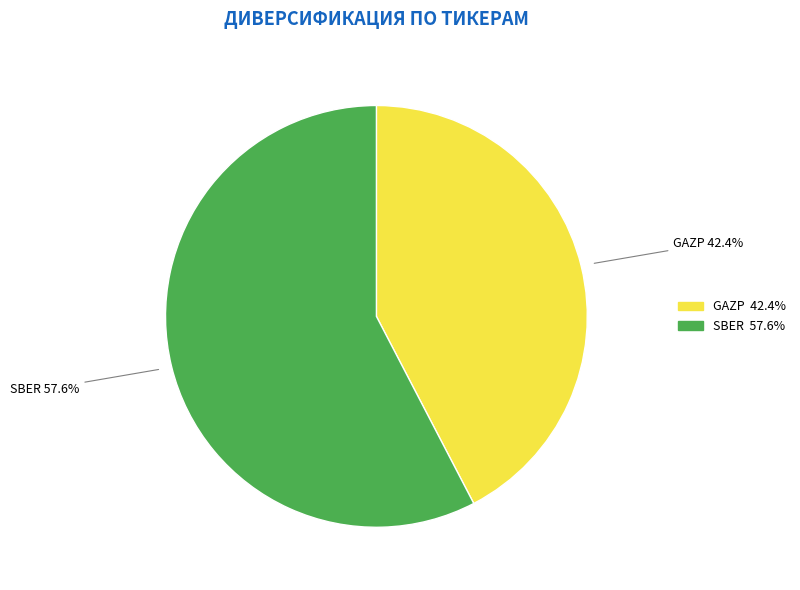

Count the number of slices in the pie.

2